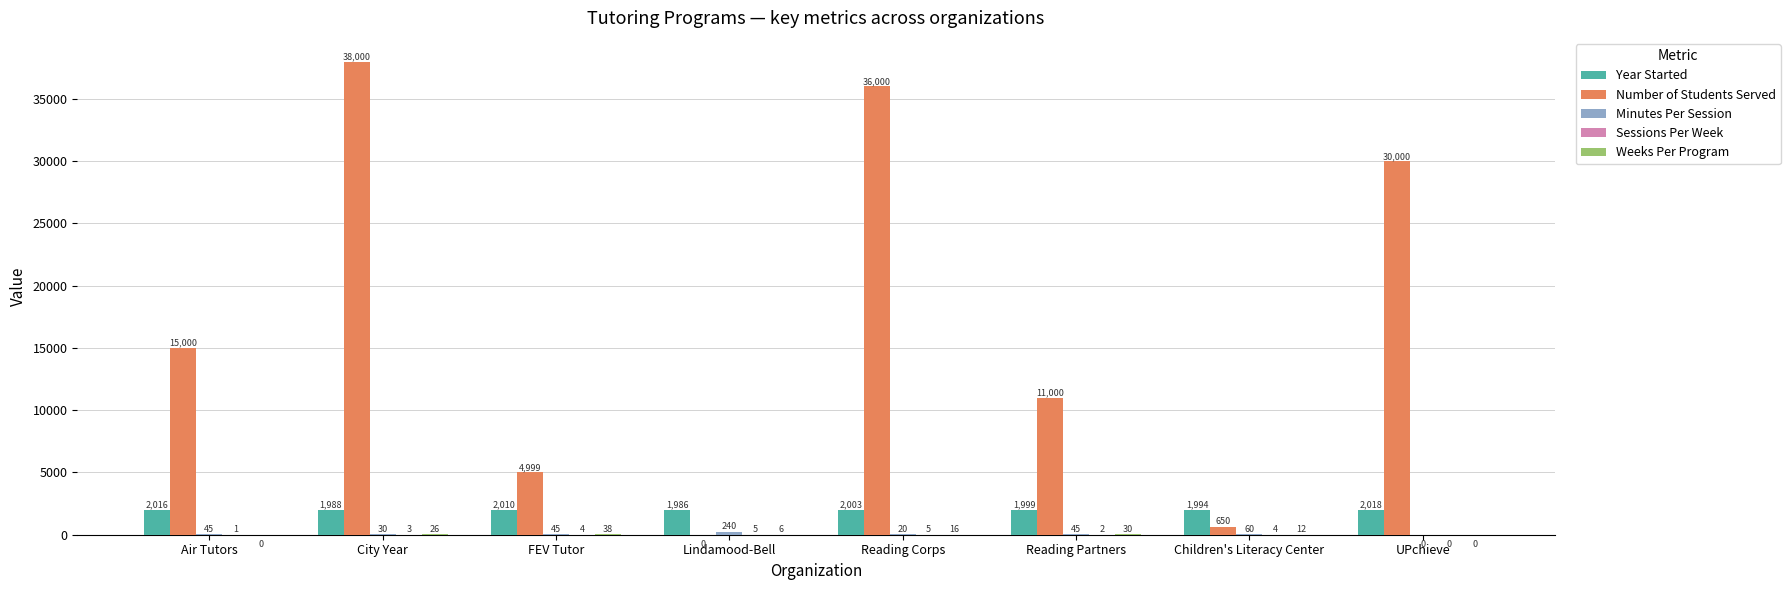

What is the maximum value shown in the chart?

38000